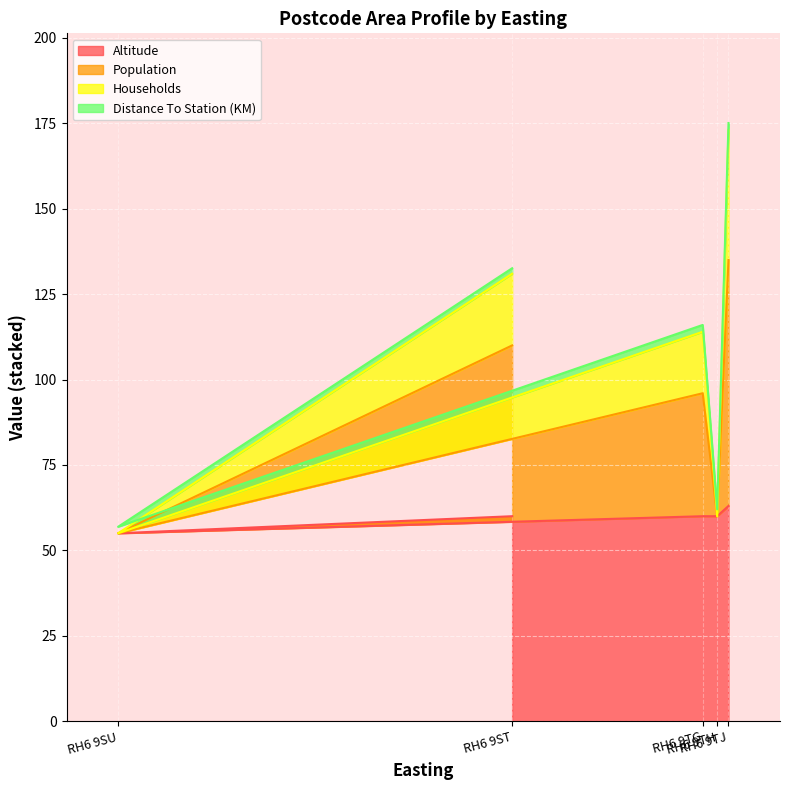

What is the spread (max minus min) of values at RH6 9TJ?

112.1